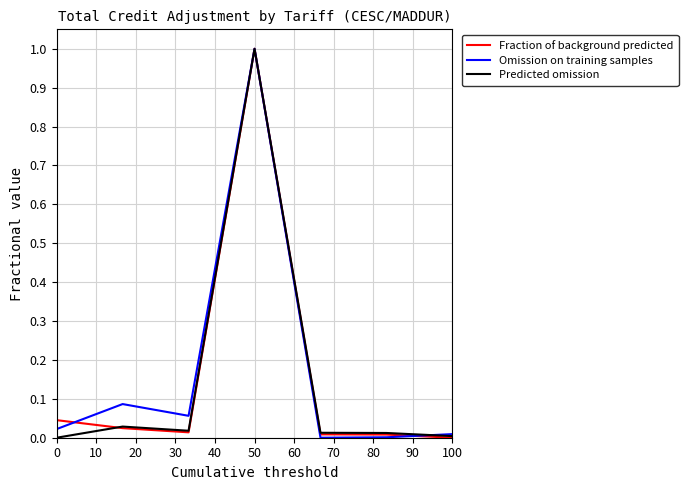

What is the greatest value displayed?

1.0